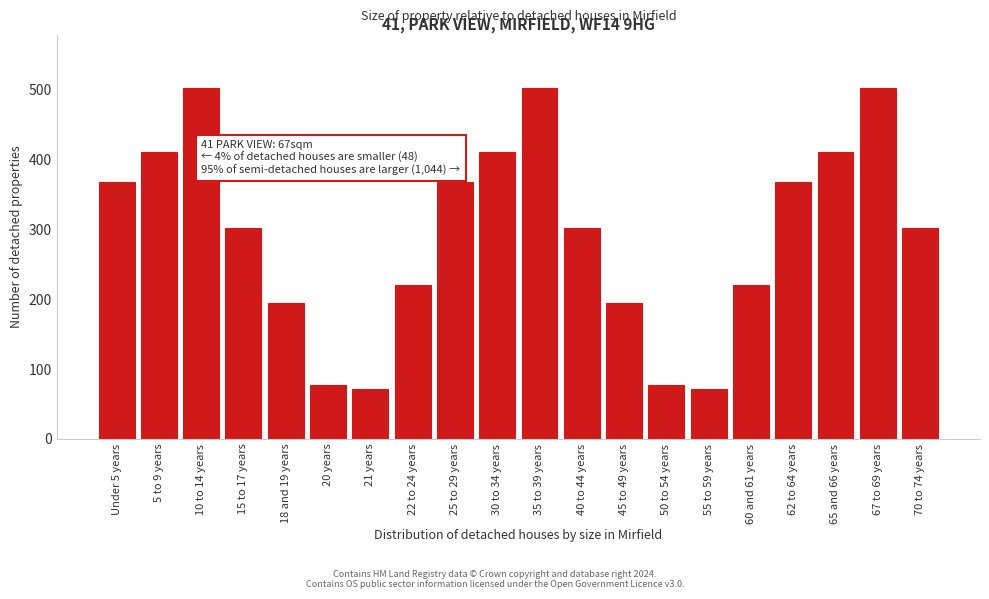

Reading left to right, list all the values displayed in this chart.

Under 5 years=368	5 to 9 years=410	10 to 14 years=503	15 to 17 years=302	18 and 19 years=194	20 years=77	21 years=71	22 to 24 years=220	25 to 29 years=368	30 to 34 years=410	35 to 39 years=503	40 to 44 years=302	45 to 49 years=194	50 to 54 years=77	55 to 59 years=71	60 and 61 years=220	62 to 64 years=368	65 and 66 years=410	67 to 69 years=503	70 to 74 years=302